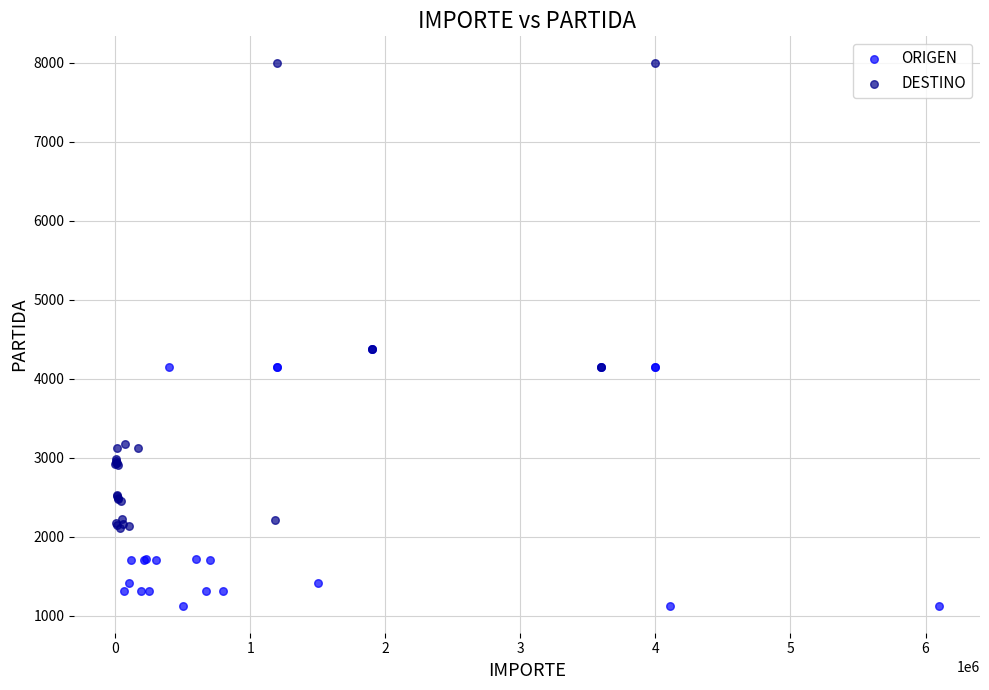

Which series contains the lowest Y value?

ORIGEN